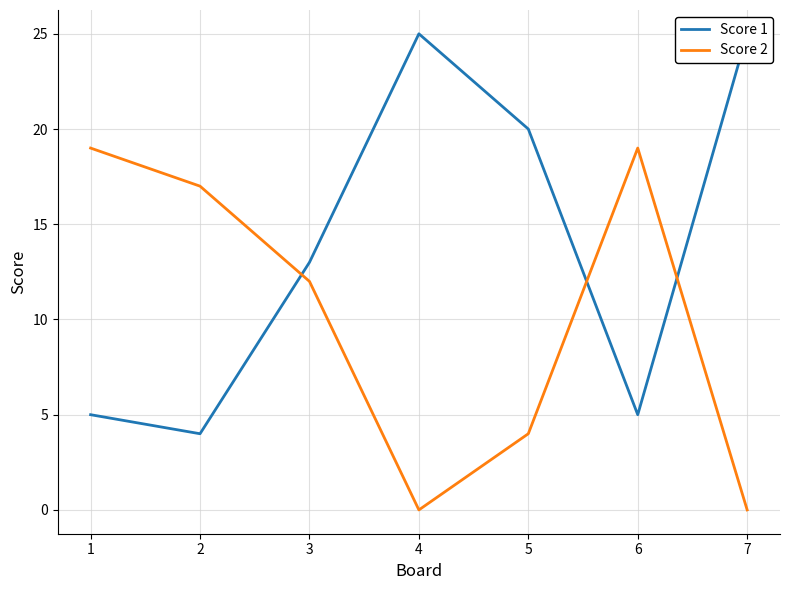

List the labels in order of Score 2 value, smallest first.

4, 7, 5, 3, 2, 1, 6